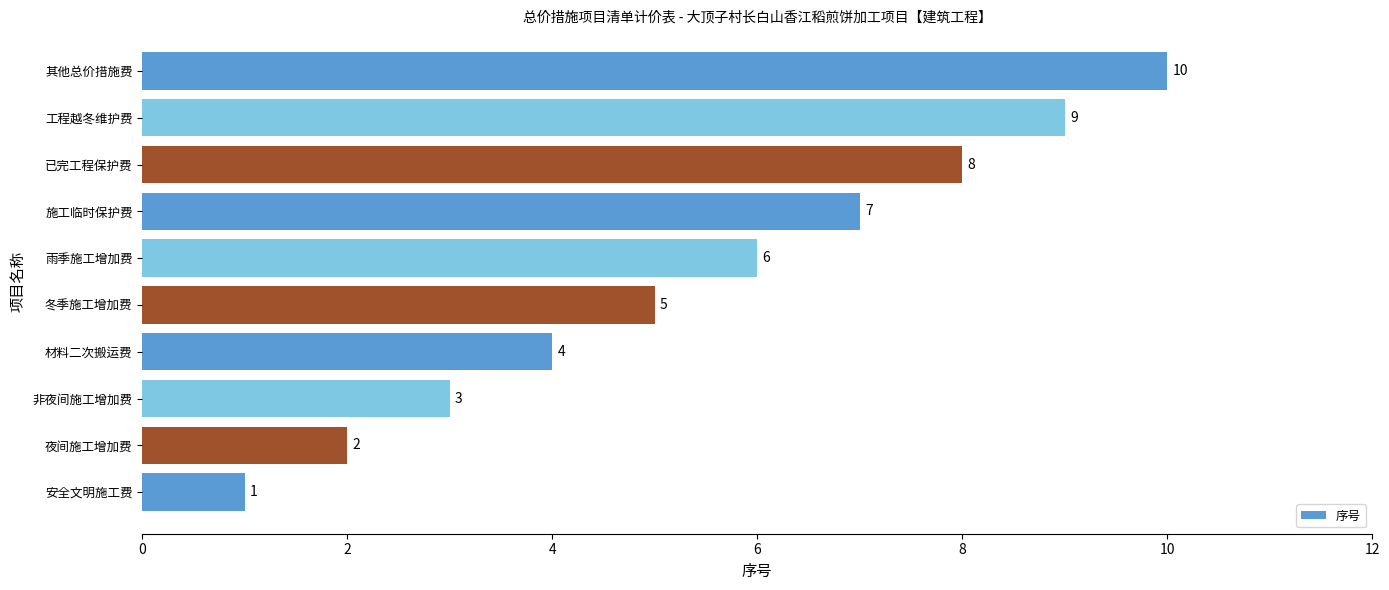

What is the approximate value at 工程越冬维护费?

9